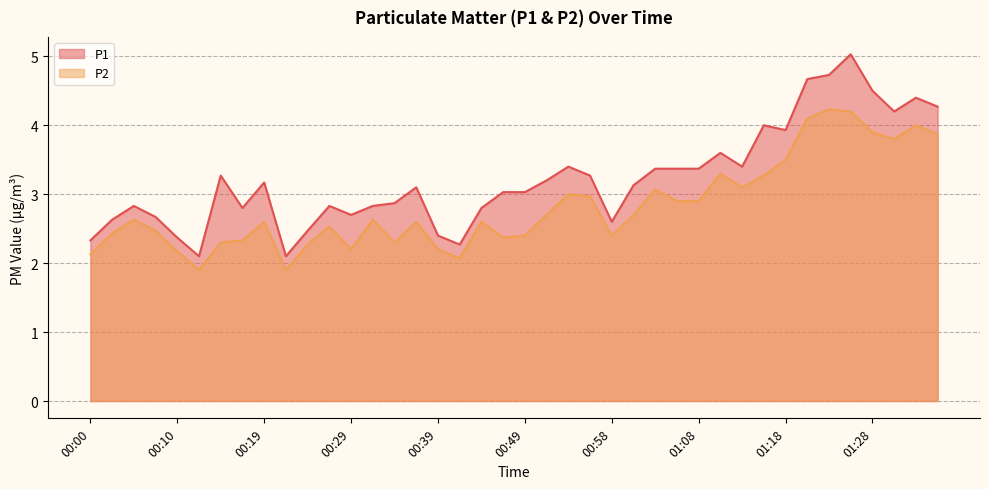

What is the sum of the P2 values at 01:28 and 01:35?

7.8